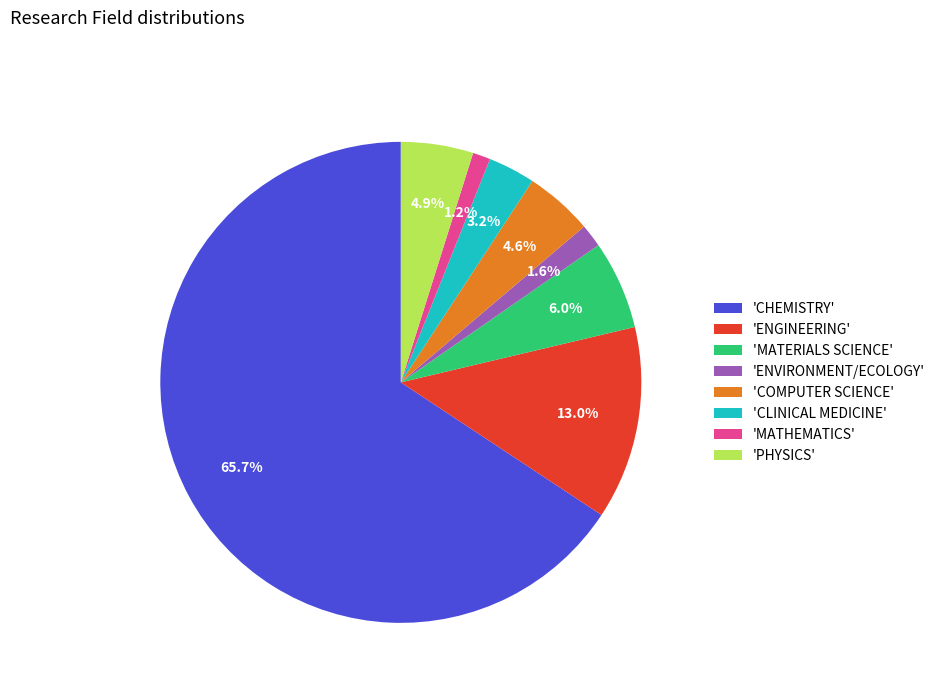

Which category has the biggest portion of the pie?

'CHEMISTRY'